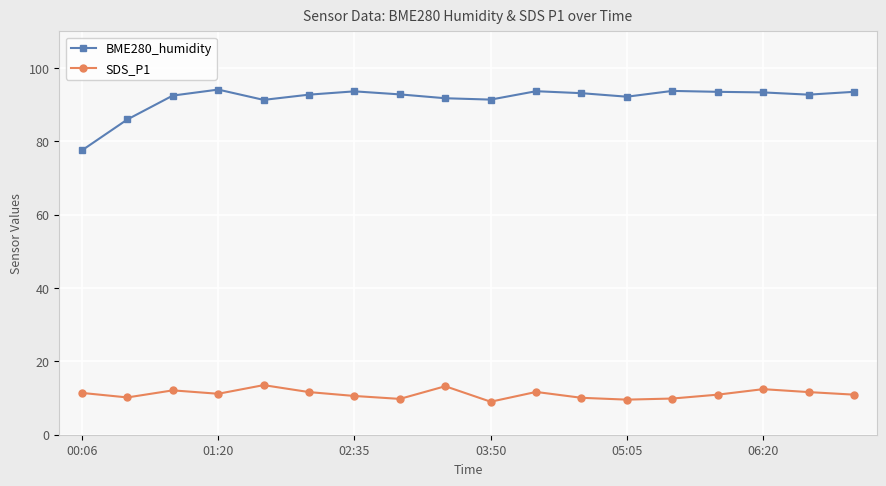

True or false: BME280_humidity and SDS_P1 intersect in this chart.

False